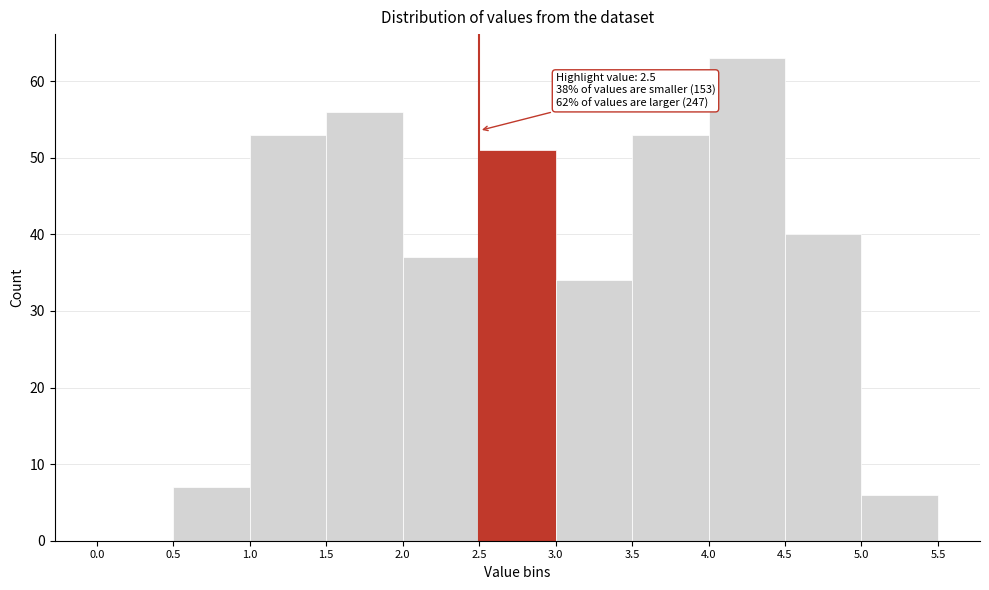

Over which range of the x-axis is the bar tallest?

4.0 to 4.5